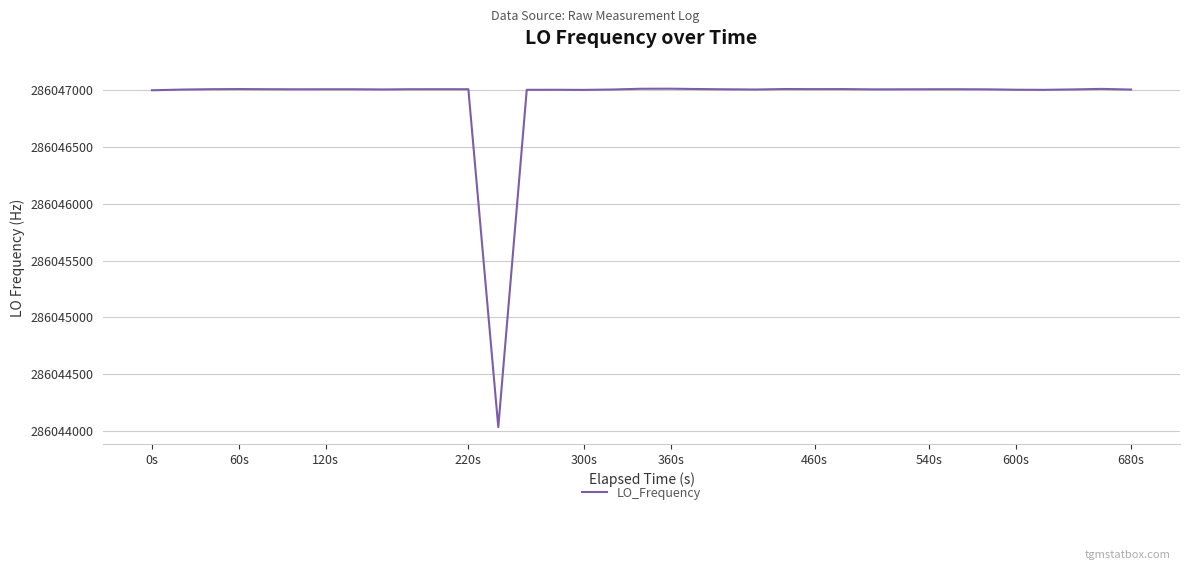

What is the minimum value shown in the chart?

286044035.9